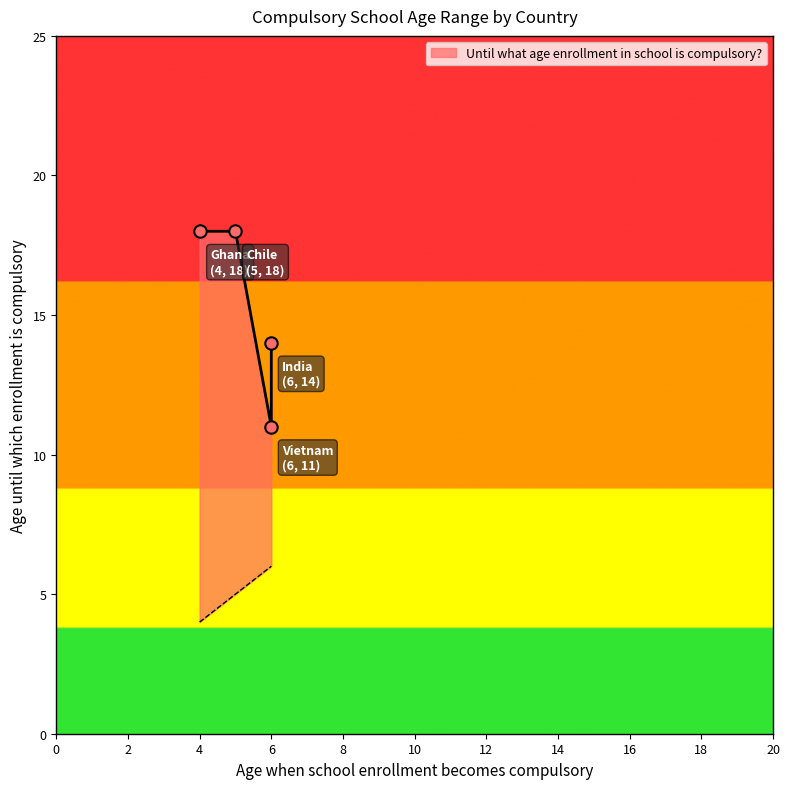

What is the change in value from Chile to India?

-4